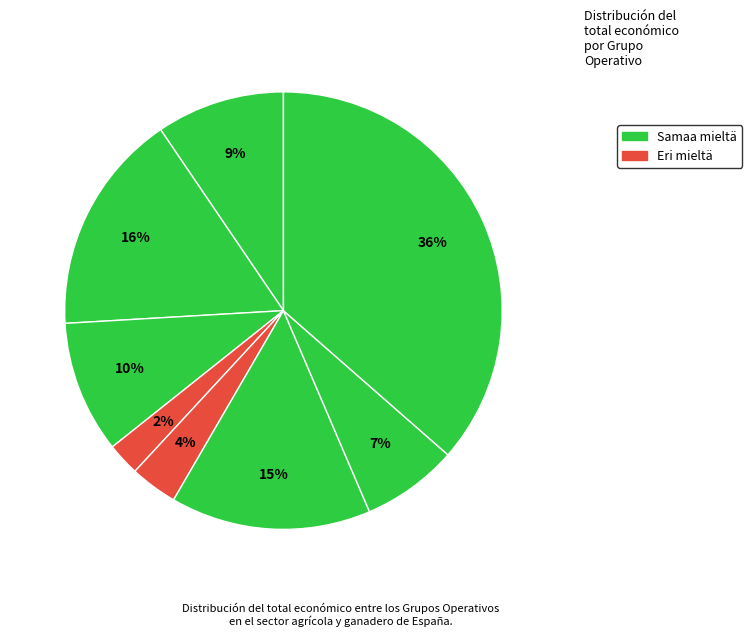

How many segments does this pie chart have?

8